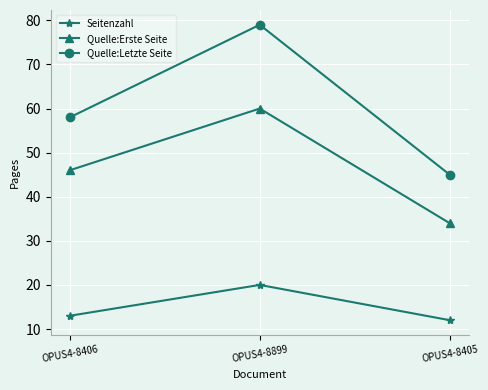

Reading right to left, list all the values displayed in this chart.

Seitenzahl: 12	20	13
Quelle:Erste Seite: 34	60	46
Quelle:Letzte Seite: 45	79	58